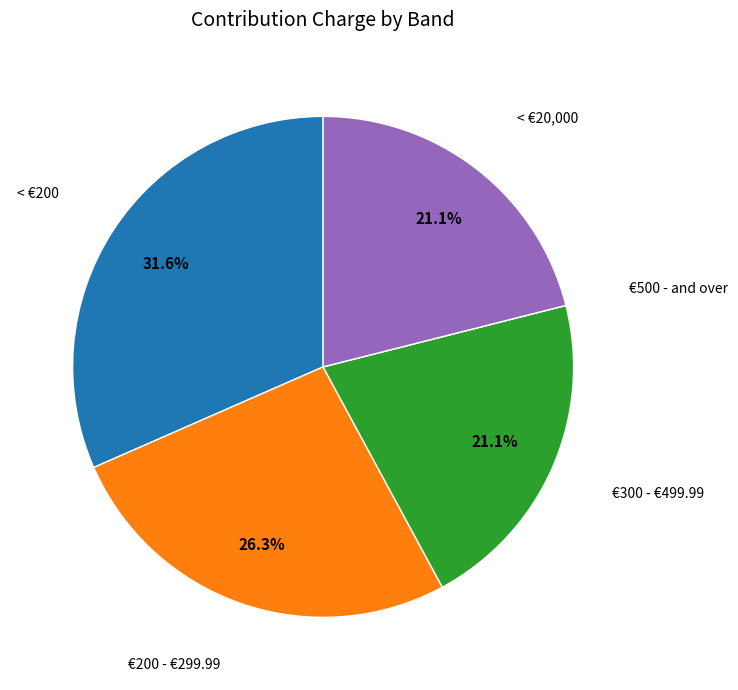

Which category has the biggest portion of the pie?

< €200